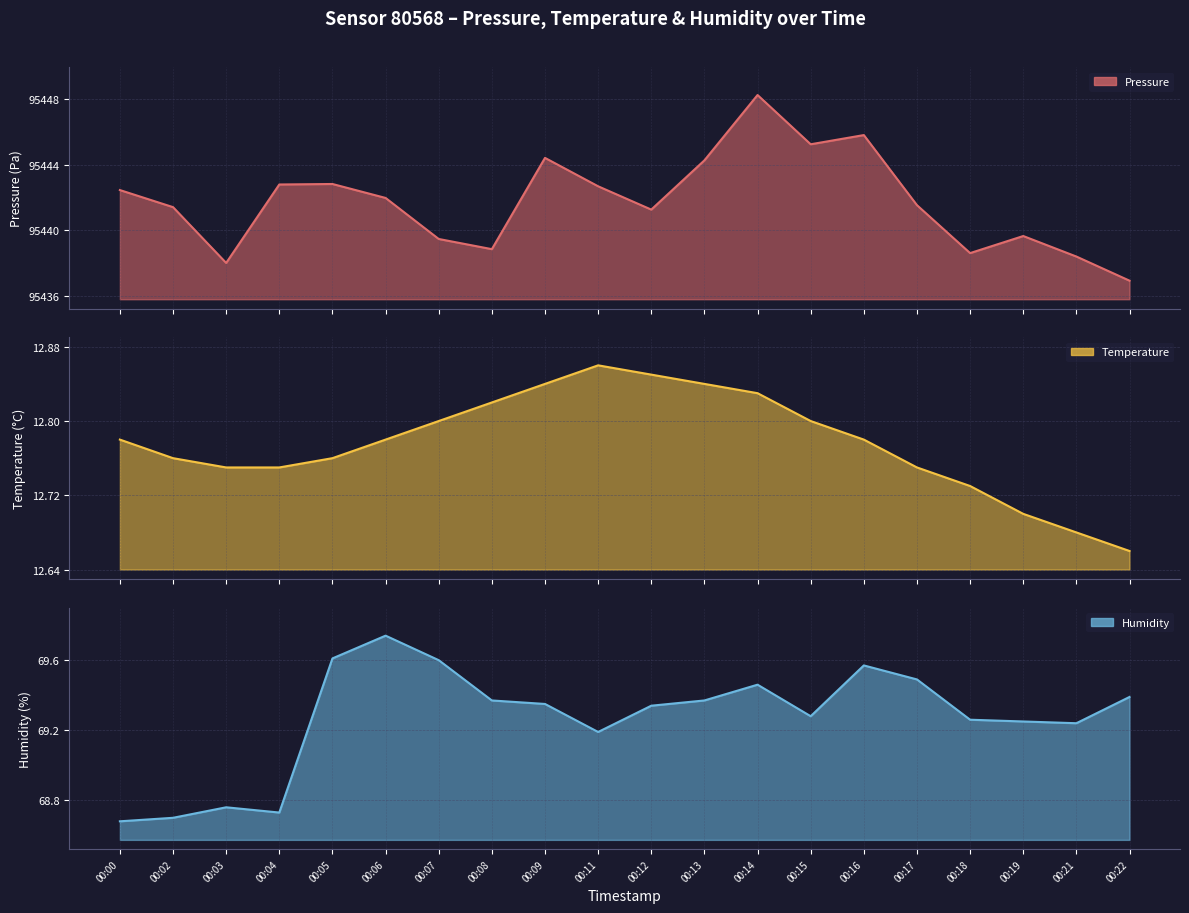

What is the lowest value of the humidity series?

68.7